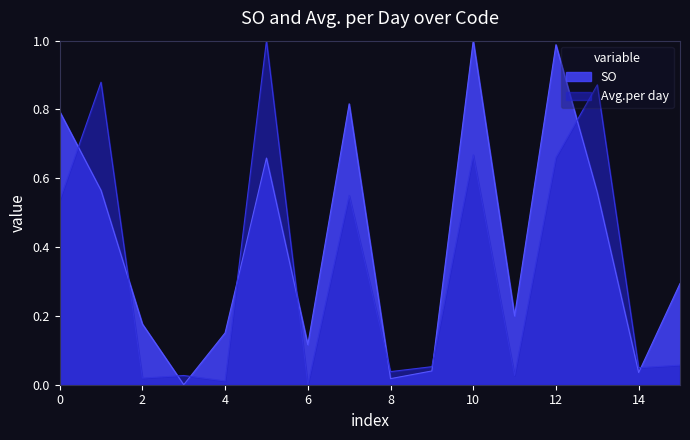

Which series has the largest total across all categories?

SO